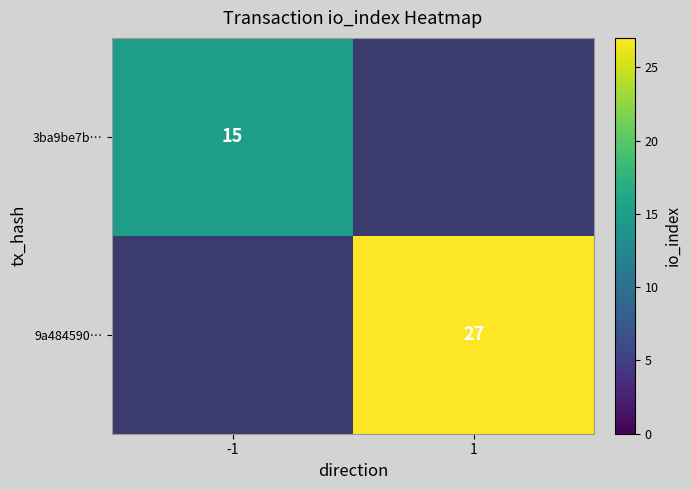

True or false: 9a484590… has a value of 27 at 1.

True